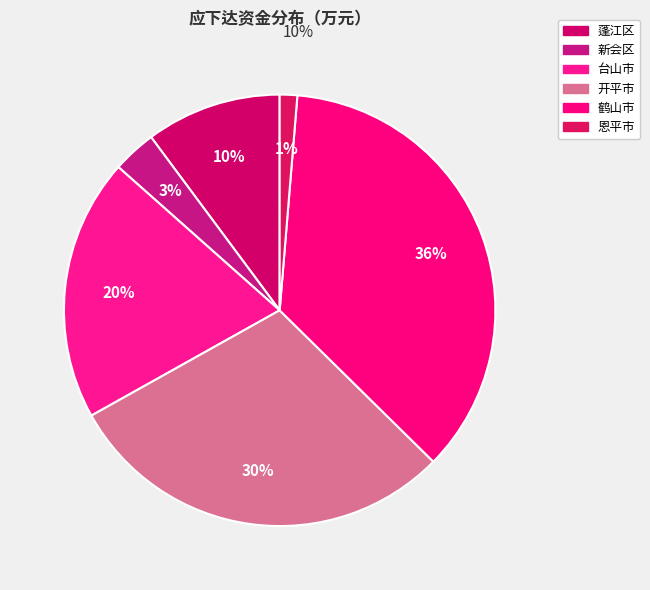

Count the number of slices in the pie.

6